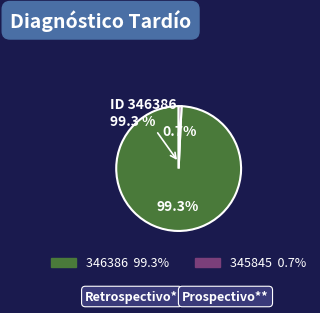

Which category accounts for the majority?

346386